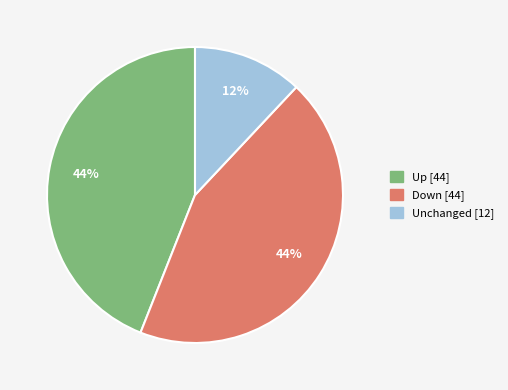

To the nearest percent, what is the difference between the largest and smallest slice percentages?

32%